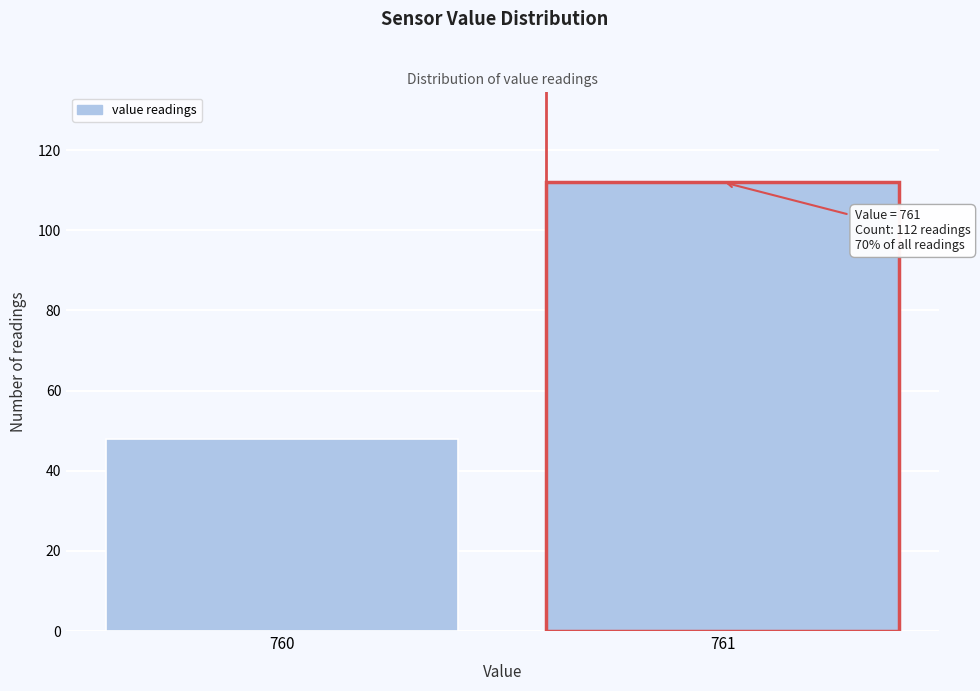

Reading left to right, extract all data points from this chart.

760=48	761=112